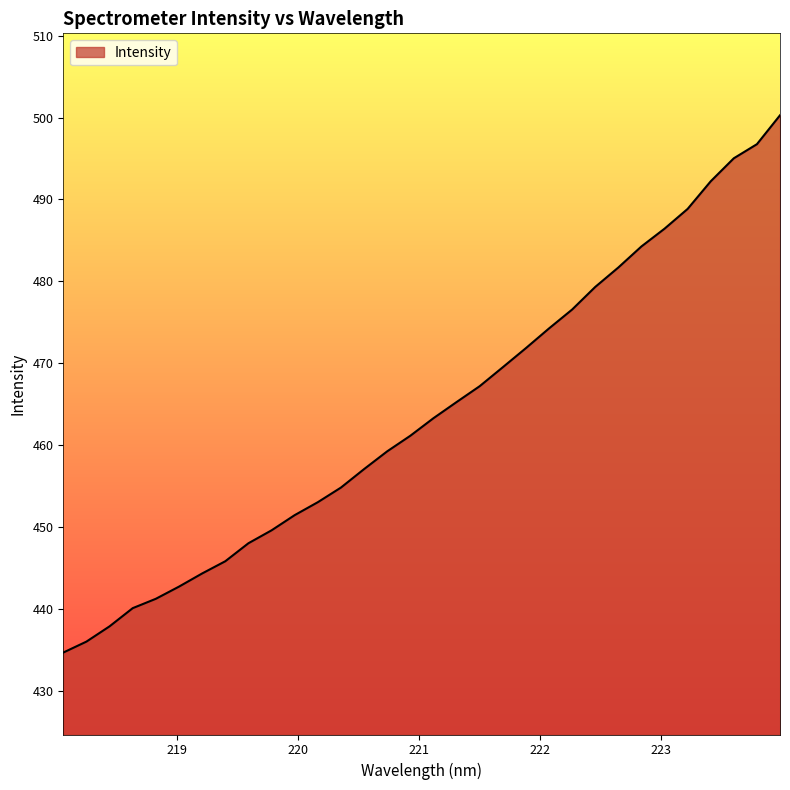

What is the difference between the maximum and minimum values?

65.6